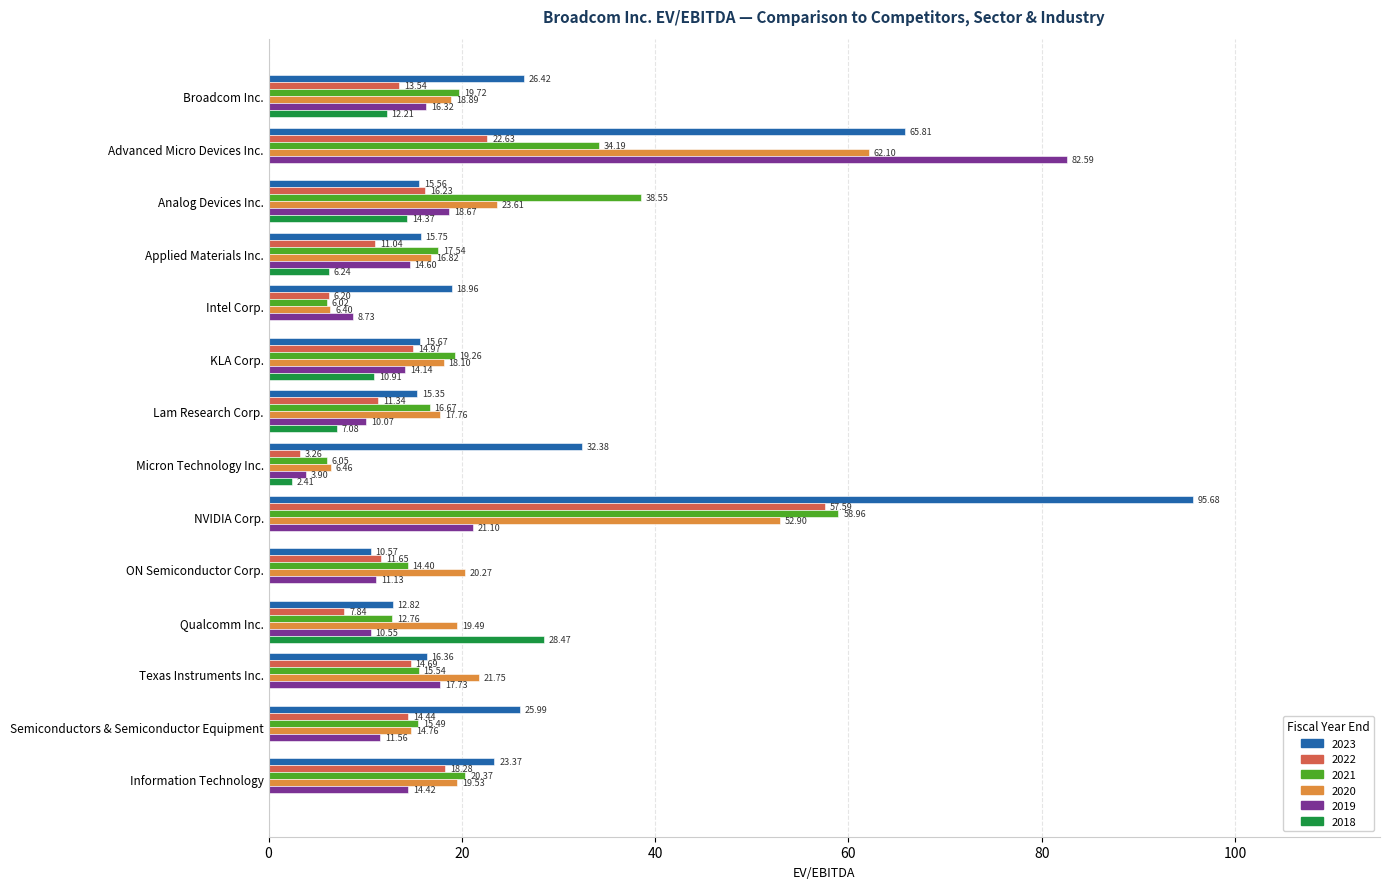

Which series has the largest range (max minus min)?

2023